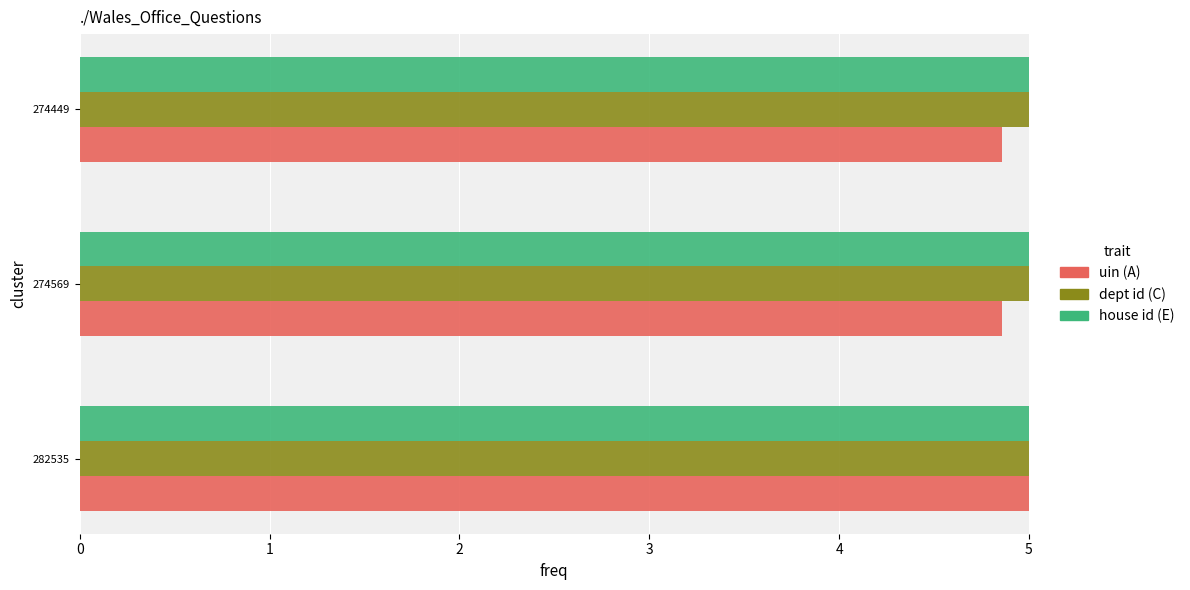

What is the greatest value displayed?

5.0